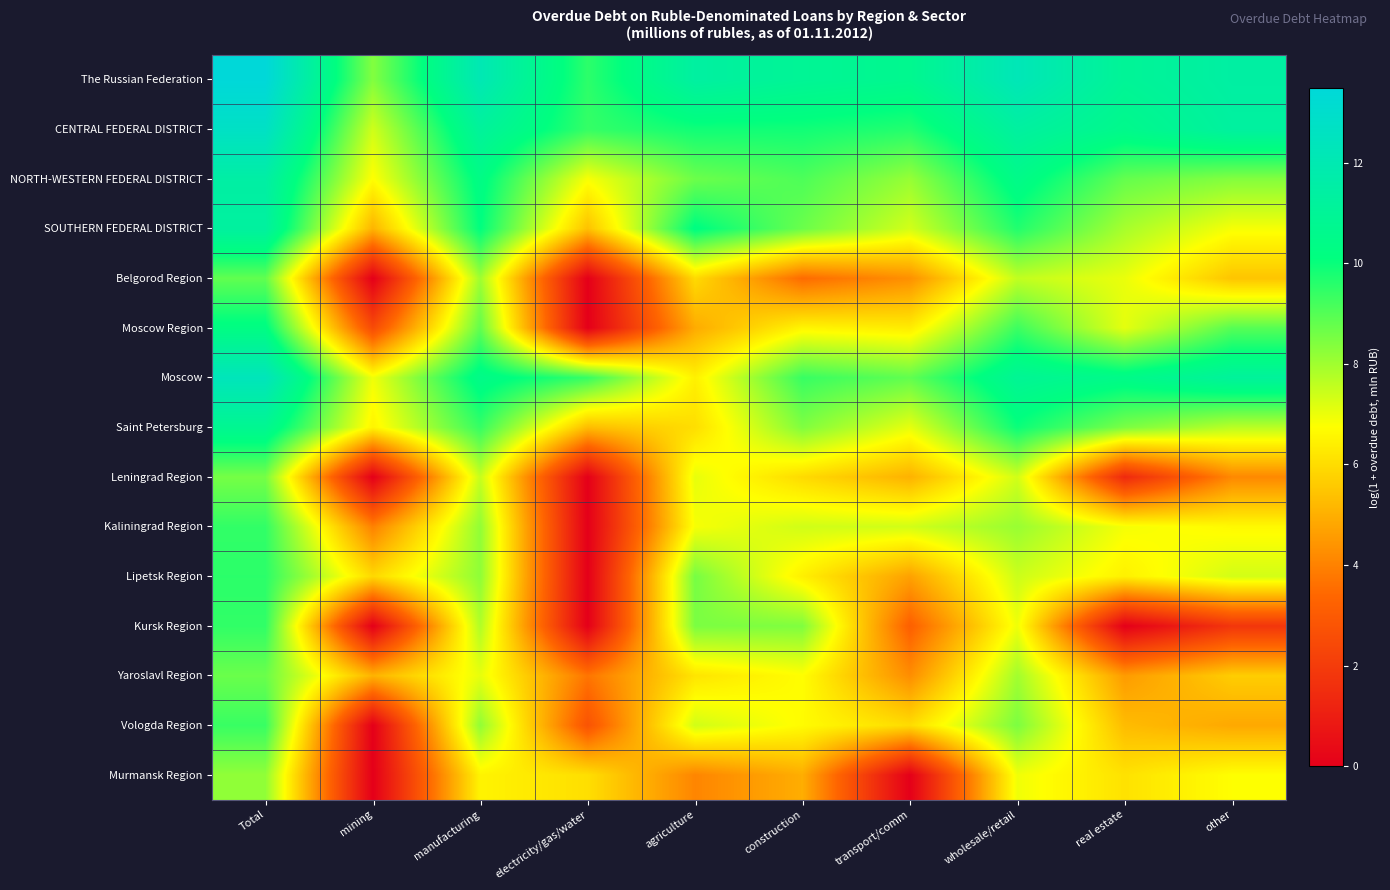

Which series changed the most between manufacturing and transport/comm?

Murmansk Region